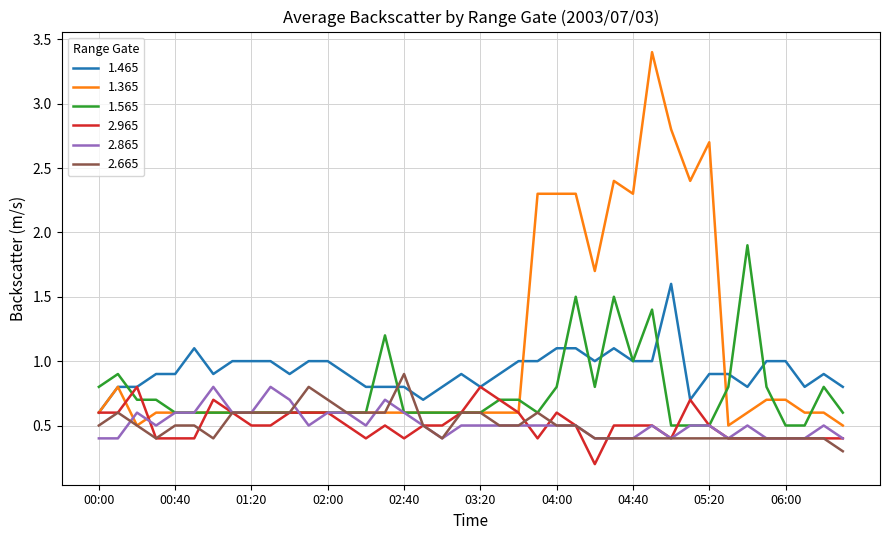

Which series has the widest spread of values?

1.365